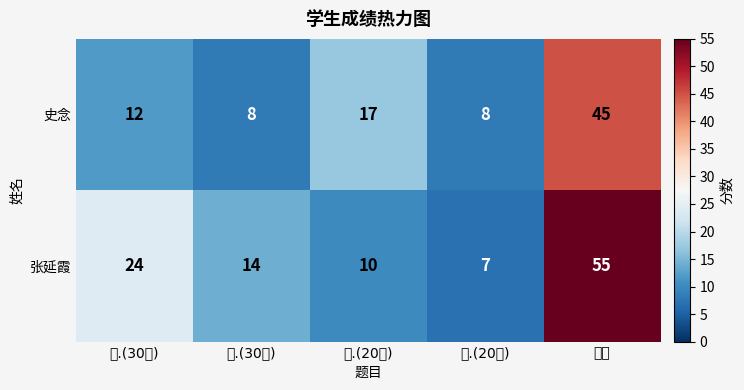

Which series has the widest spread of values?

张延霞